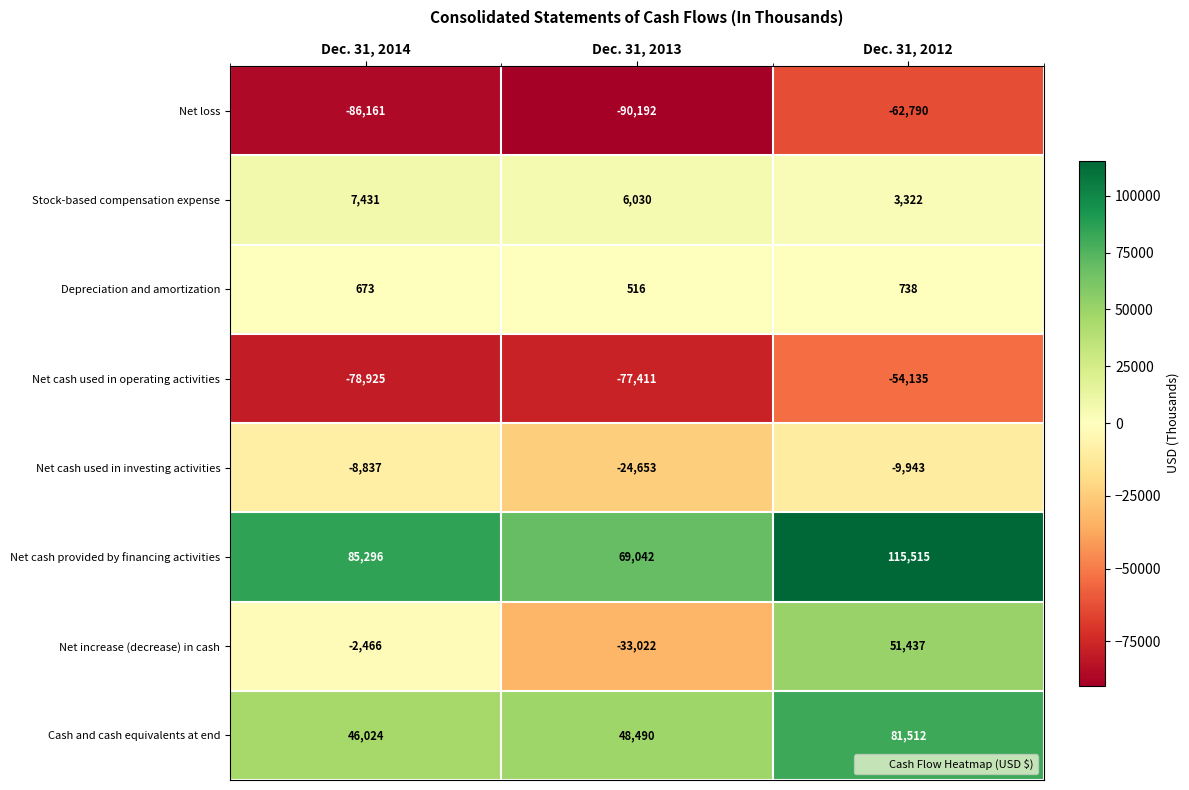

Which label corresponds to the largest value in the chart?

Dec. 31, 2012